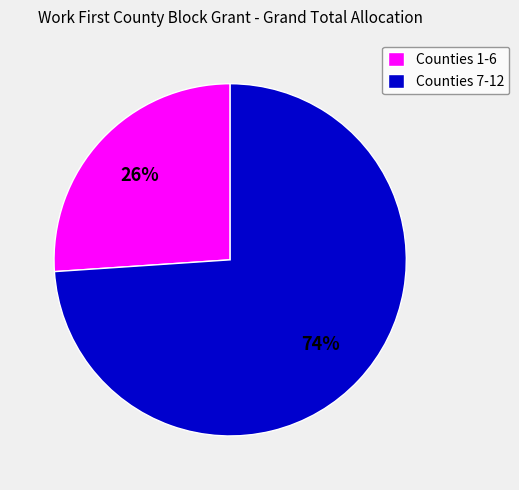

Which has a higher value, Counties 7-12 or Counties 1-6?

Counties 7-12